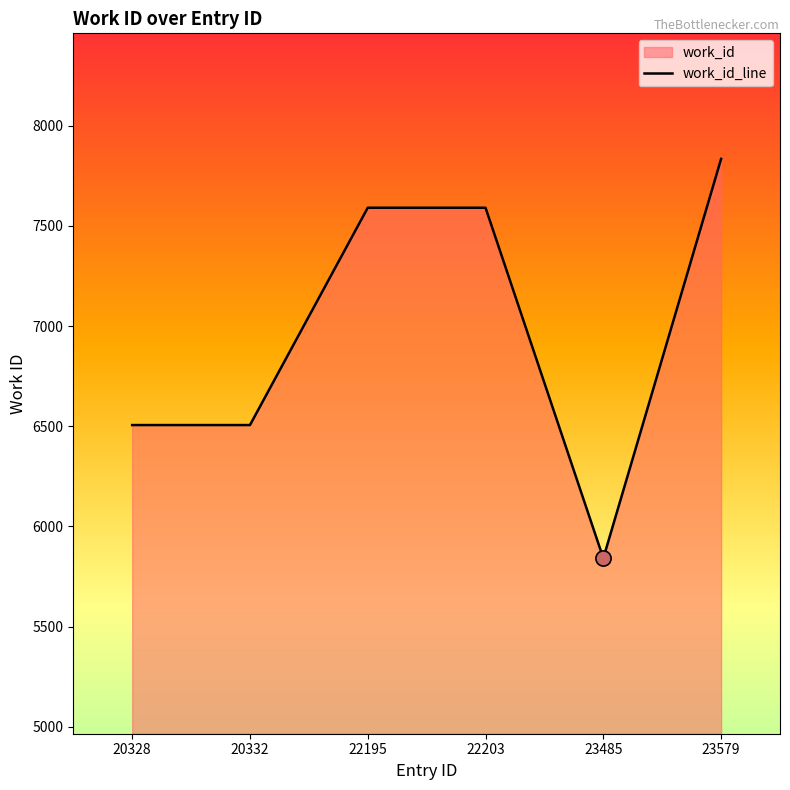

Which has a higher value, 20332 or 22195?

22195